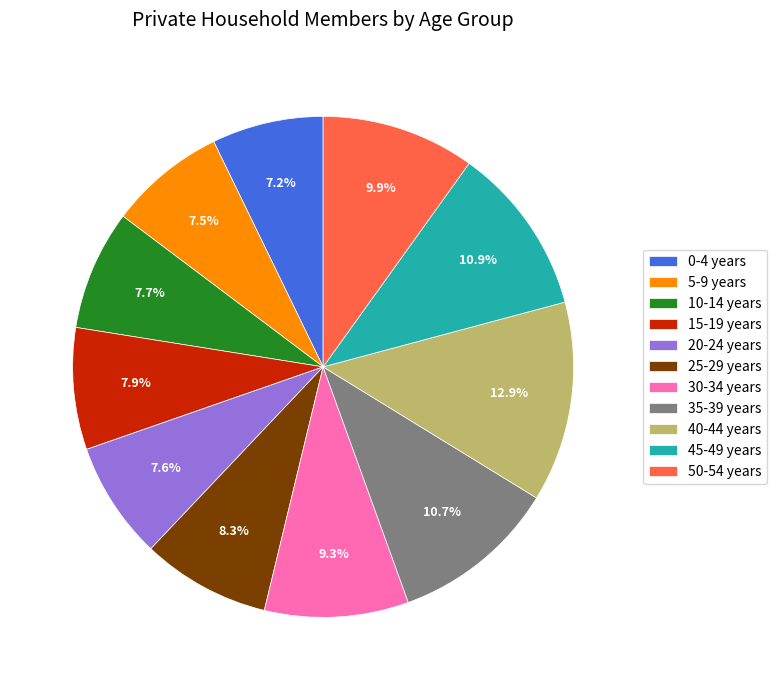

To the nearest percent, what is the average slice percentage?

9%